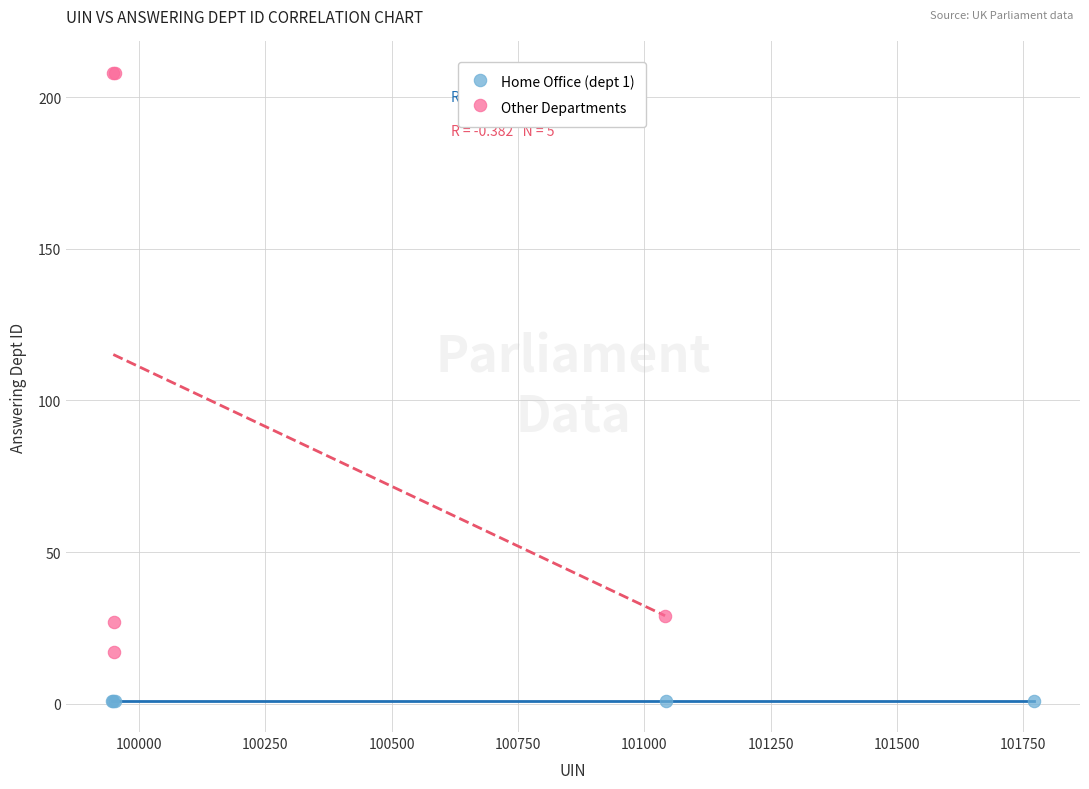

Which series reaches the maximum Y coordinate?

Other Departments